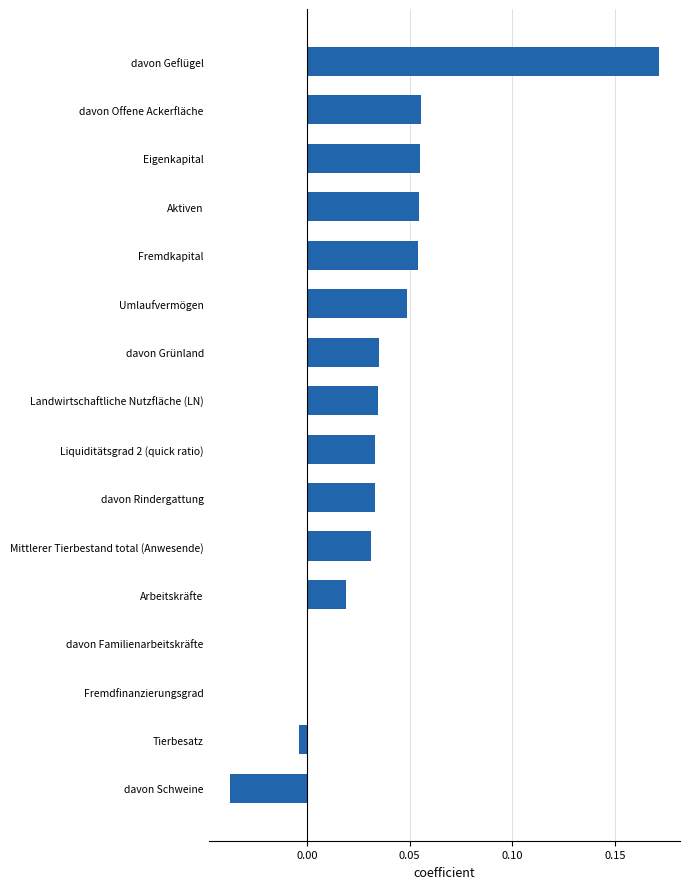

Which category has the highest value across all series?

davon Geflügel